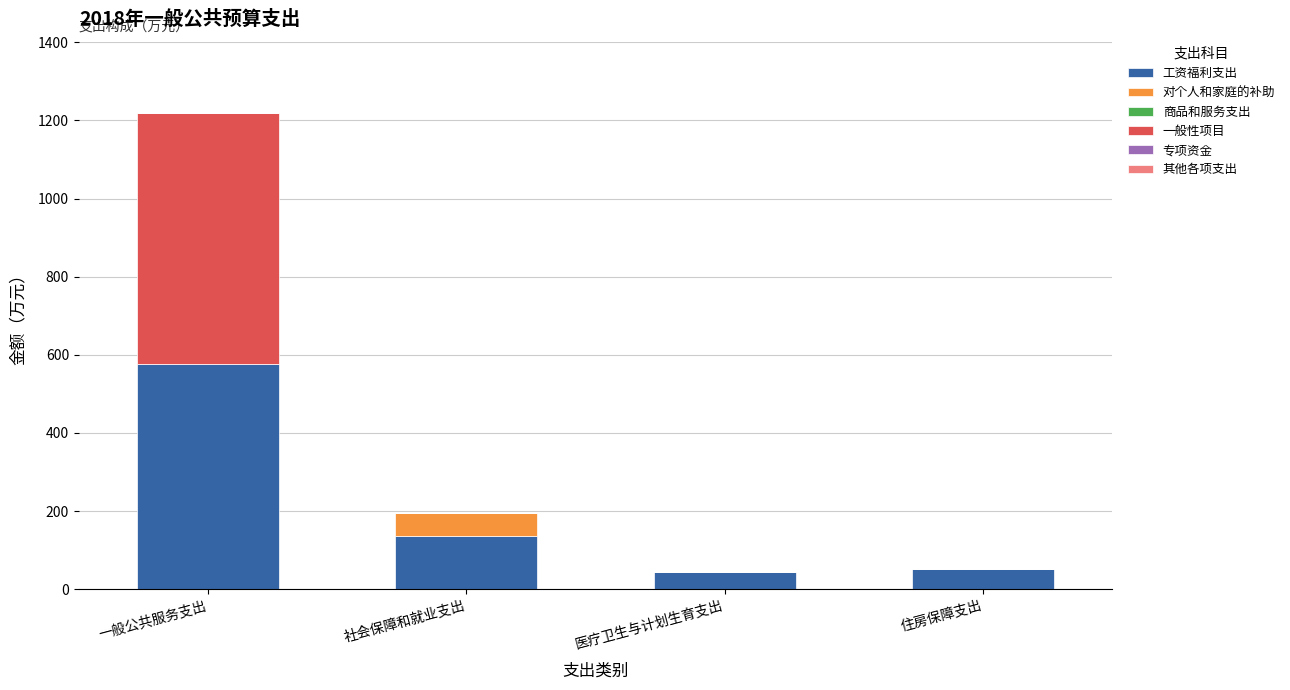

Reading left to right, list the values for the 工资福利支出 series.

一般公共服务支出=576.5	社会保障和就业支出=134.8	医疗卫生与计划生育支出=43.9	住房保障支出=50.9